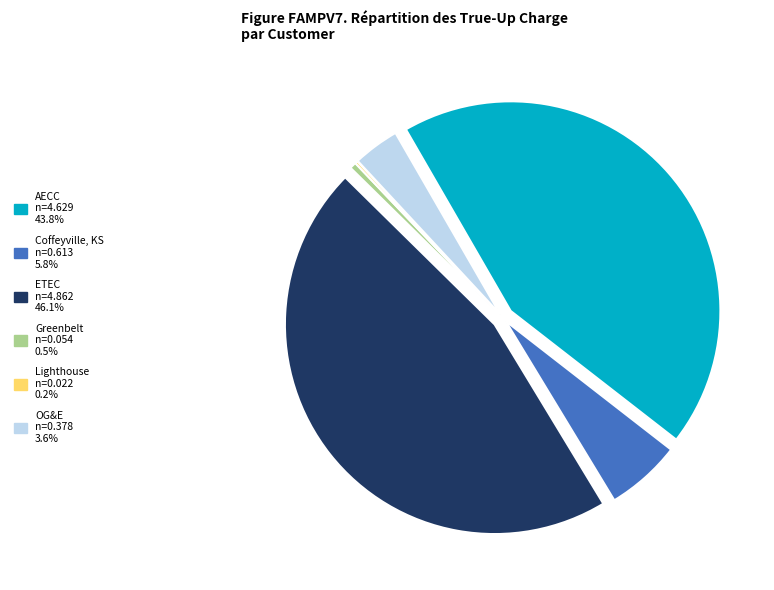

Is there any slice that represents more than half of the pie?

No